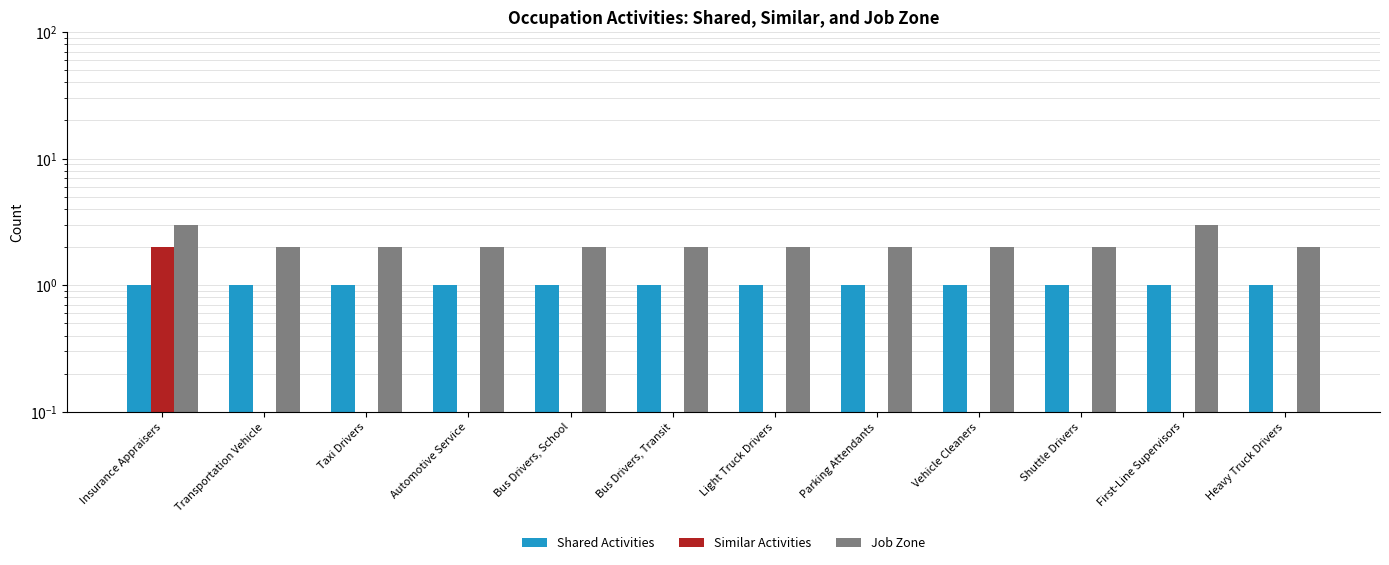

What is the difference between the maximum and minimum values in the Job Zone series?

1